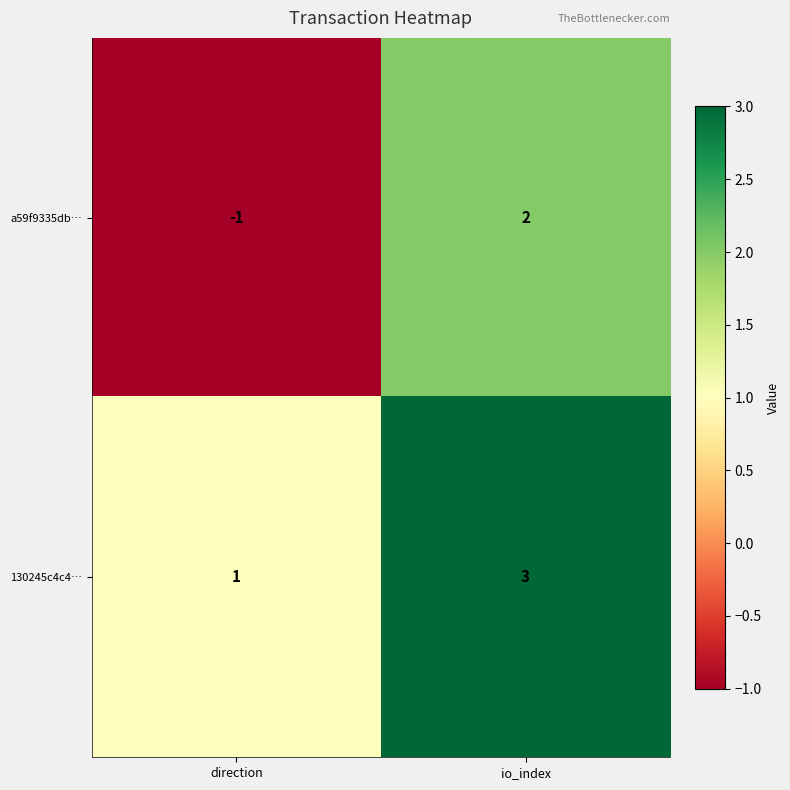

Between direction and io_index, which series saw the biggest shift?

a59f9335db…